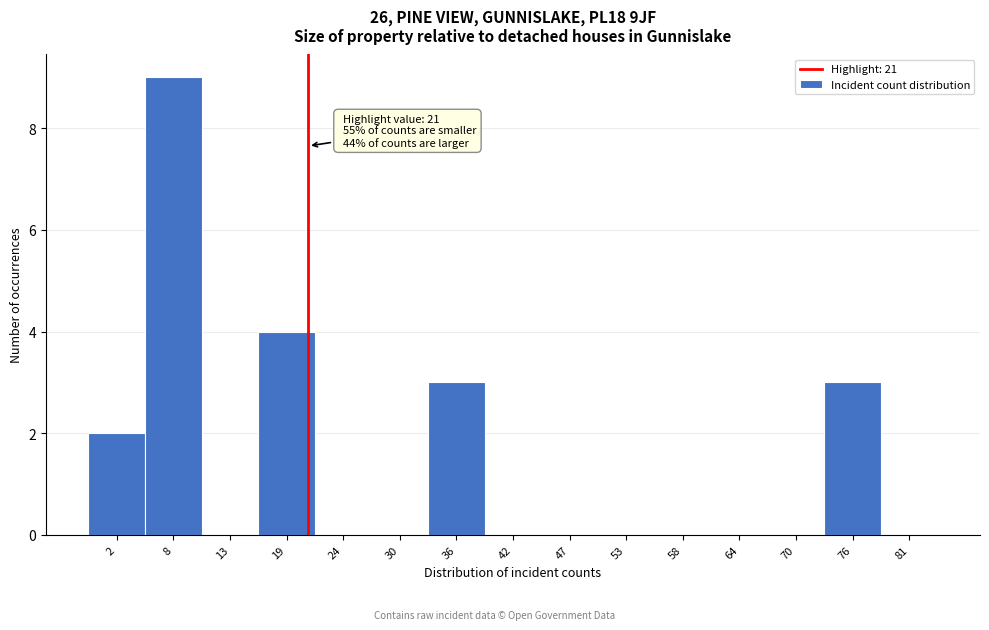

Which range on the x-axis has the tallest bar?

5 to 10